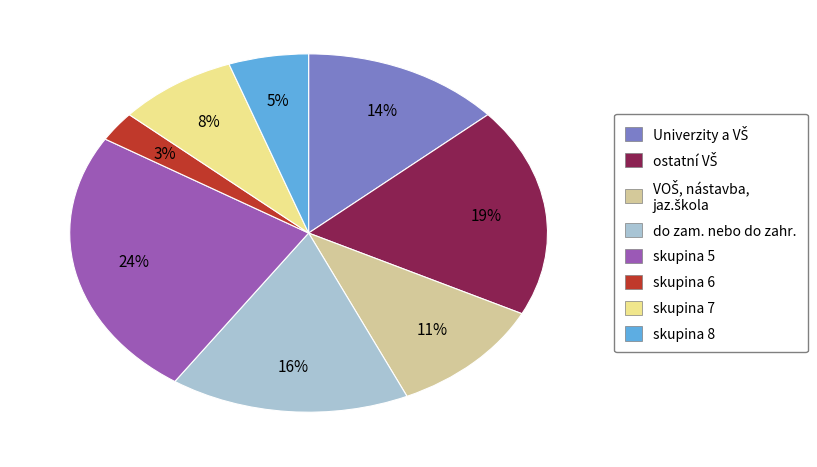

How many slices are in this pie chart?

8